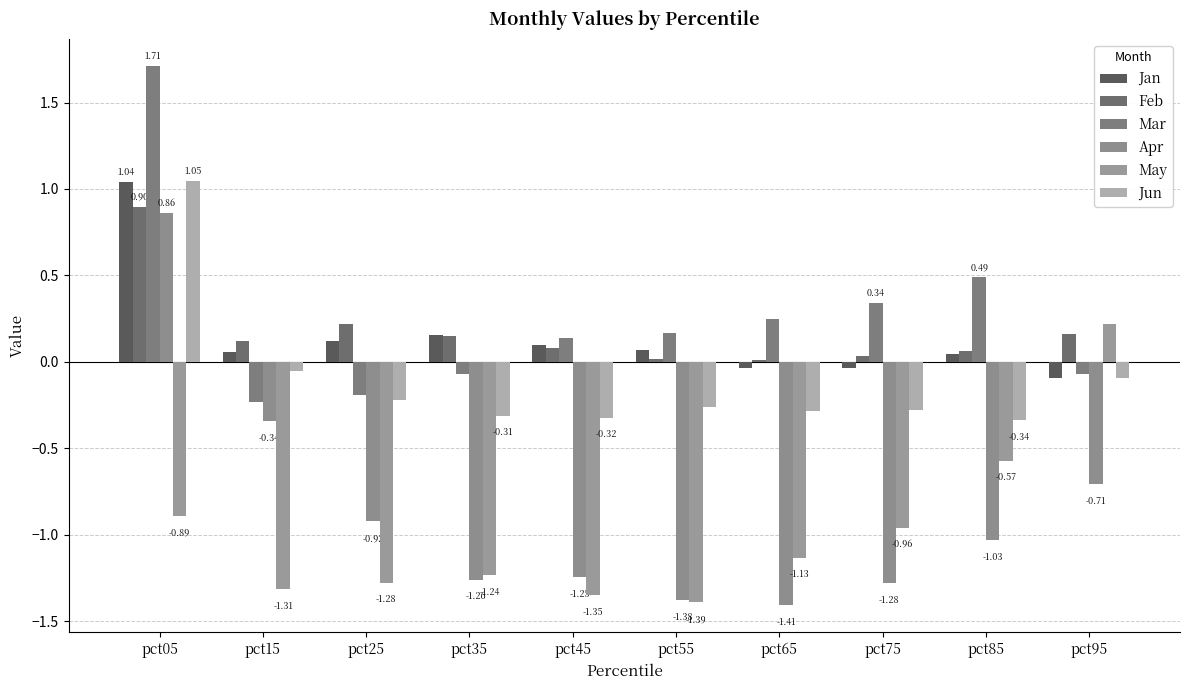

At which category is the sum across all series the highest?

pct05